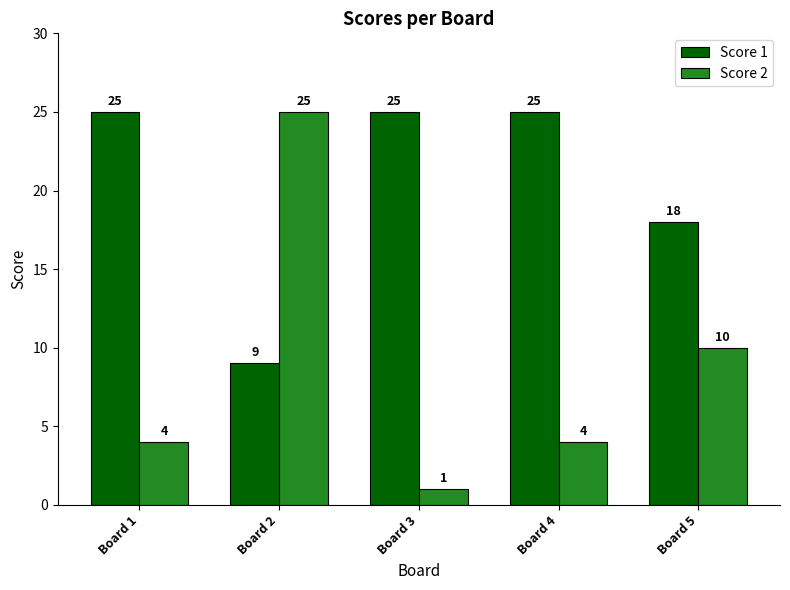

What is the total value across all series at Board 3?

26